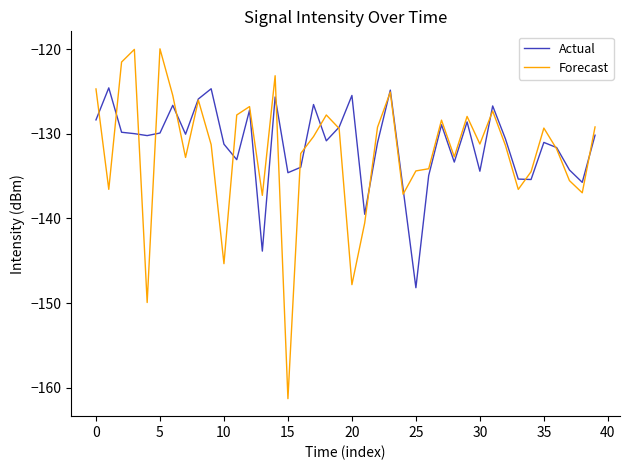

Which series has the largest range (max minus min)?

Forecast